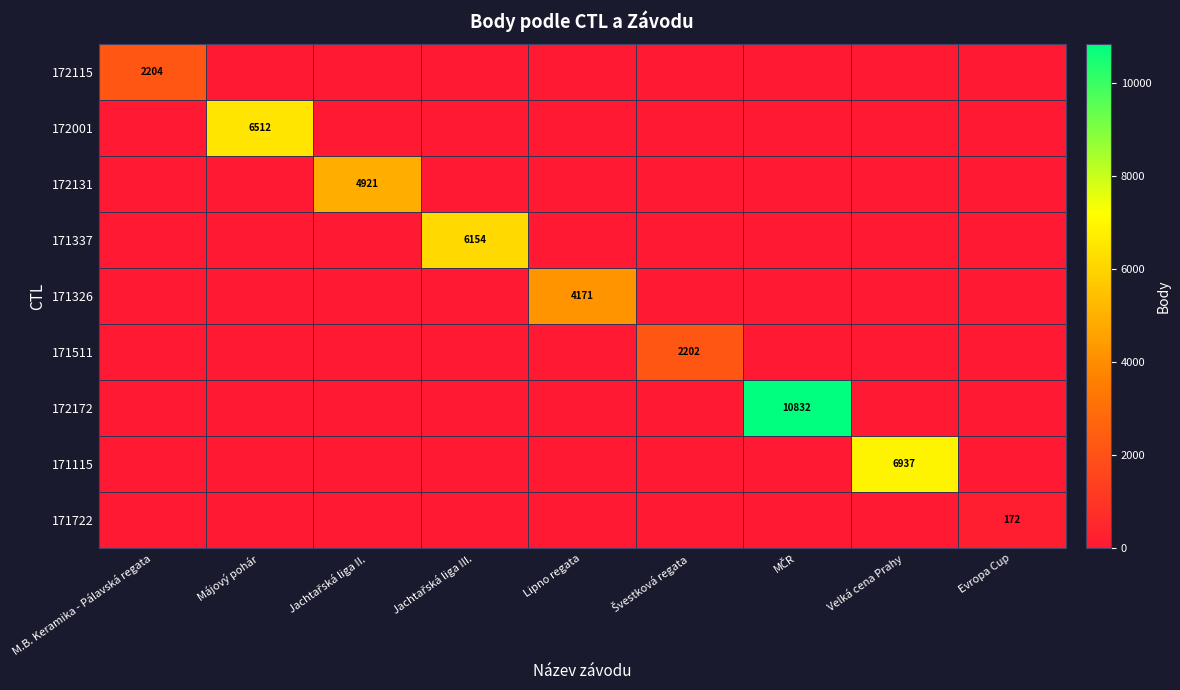

The value of 172115 at M.B. Keramika - Pálavská regata is 2204. True or false?

True